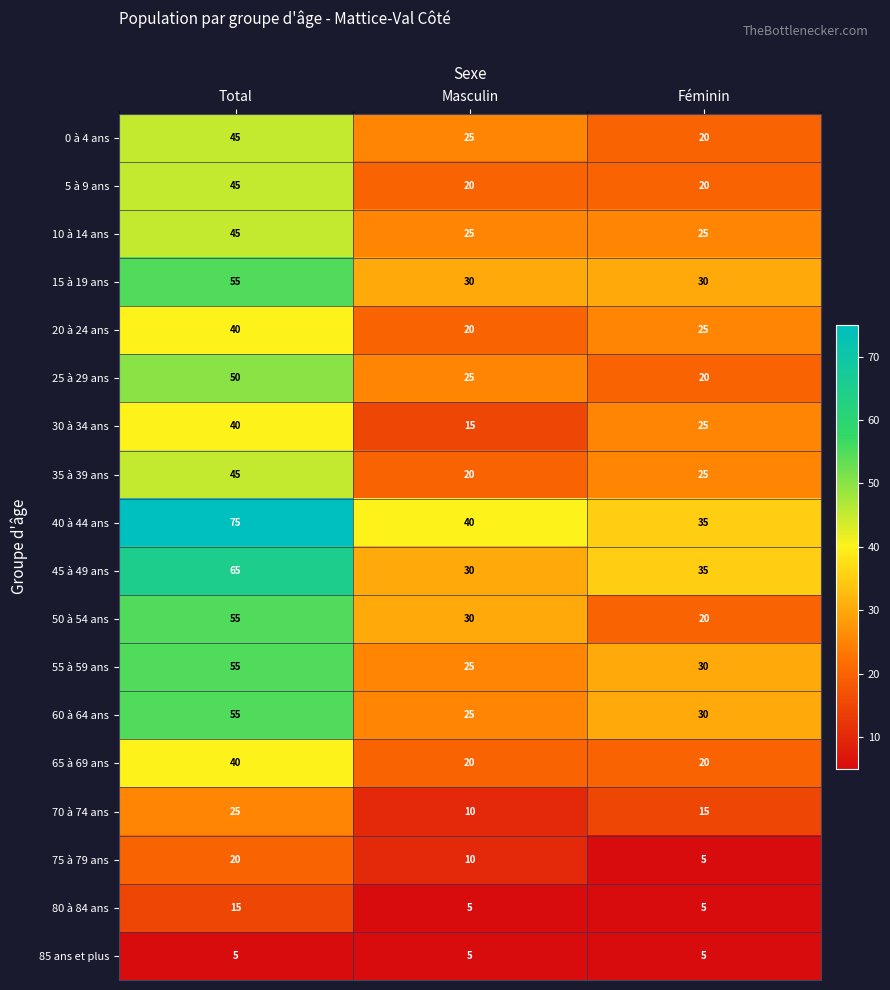

What is the total value across all series at Féminin?

390